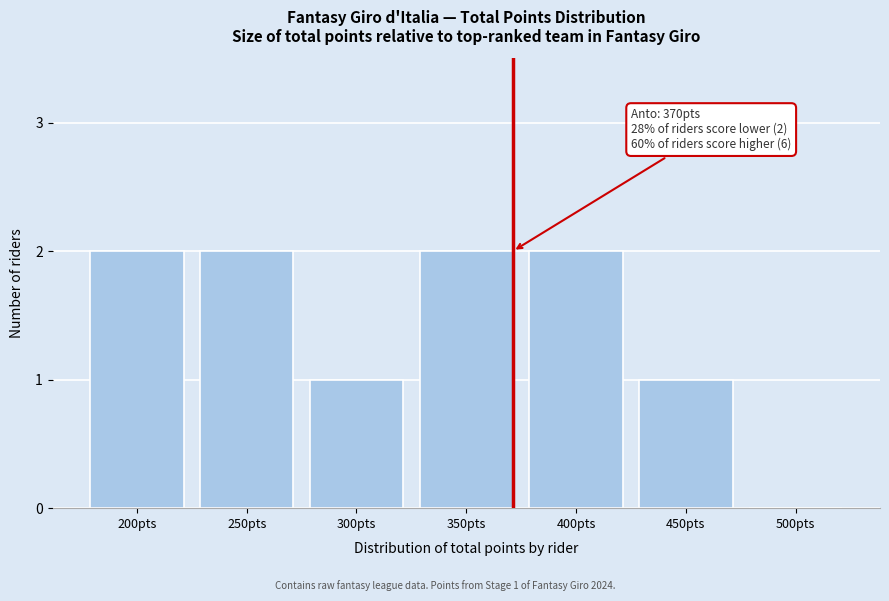

Reading left to right, transcribe all the data shown in this chart.

200pts=2	250pts=2	300pts=1	350pts=2	400pts=2	450pts=1	500pts=0